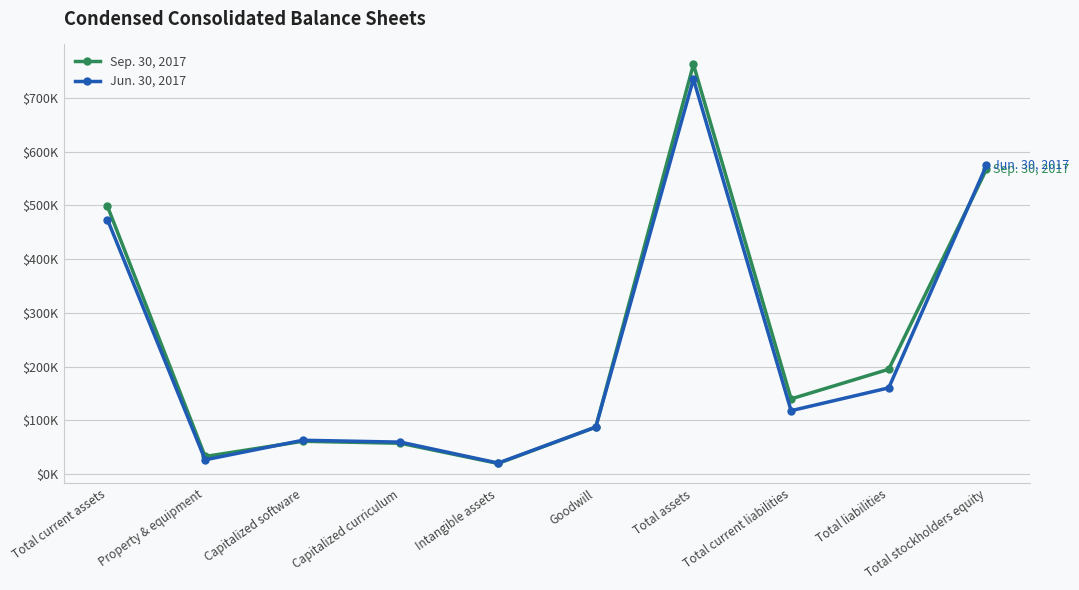

What is the difference between the Sep. 30, 2017 values at Total assets and Total current liabilities?

622749